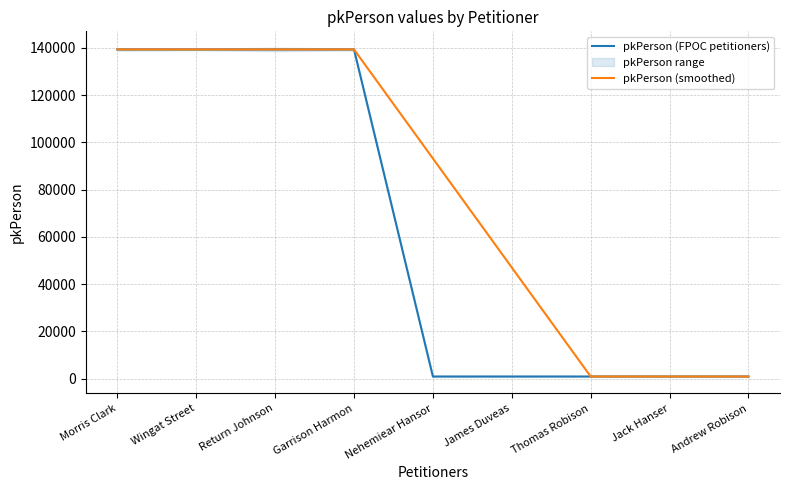

What is the value of the pkPerson (FPOC petitioners) point at the 4th from the left?

139316.0